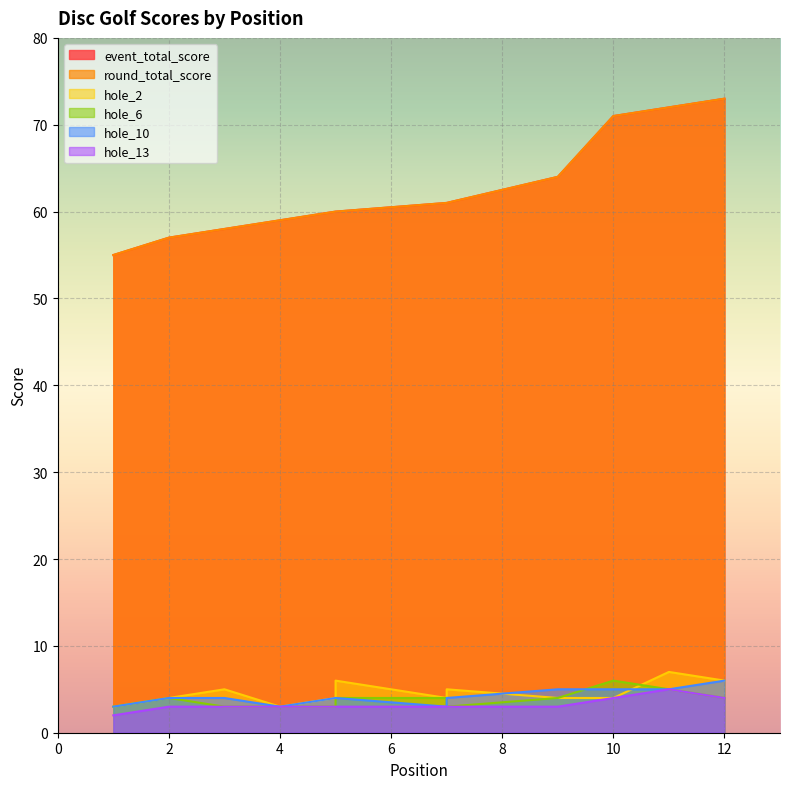

Reading left to right, what are all the values shown in this chart?

event_total_score: 1=55	2=57	3=58	4=59	5=60	5=60	7=61	7=61	9=64	10=71	11=72	12=73
round_total_score: 1=55	2=57	3=58	4=59	5=60	5=60	7=61	7=61	9=64	10=71	11=72	12=73
hole_2: 1=3	2=4	3=5	4=3	5=4	5=6	7=4	7=5	9=4	10=4	11=7	12=6
hole_6: 1=3	2=4	3=3	4=3	5=3	5=4	7=4	7=3	9=4	10=6	11=5	12=4
hole_10: 1=3	2=4	3=4	4=3	5=4	5=4	7=3	7=4	9=5	10=5	11=5	12=6
hole_13: 1=2	2=3	3=3	4=3	5=3	5=3	7=3	7=3	9=3	10=4	11=5	12=4